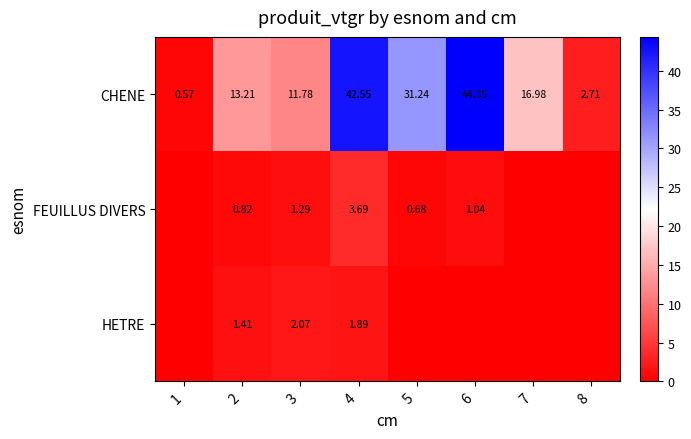

Is the value of FEUILLUS DIVERS at 5 greater than the value of HETRE at 2?

No